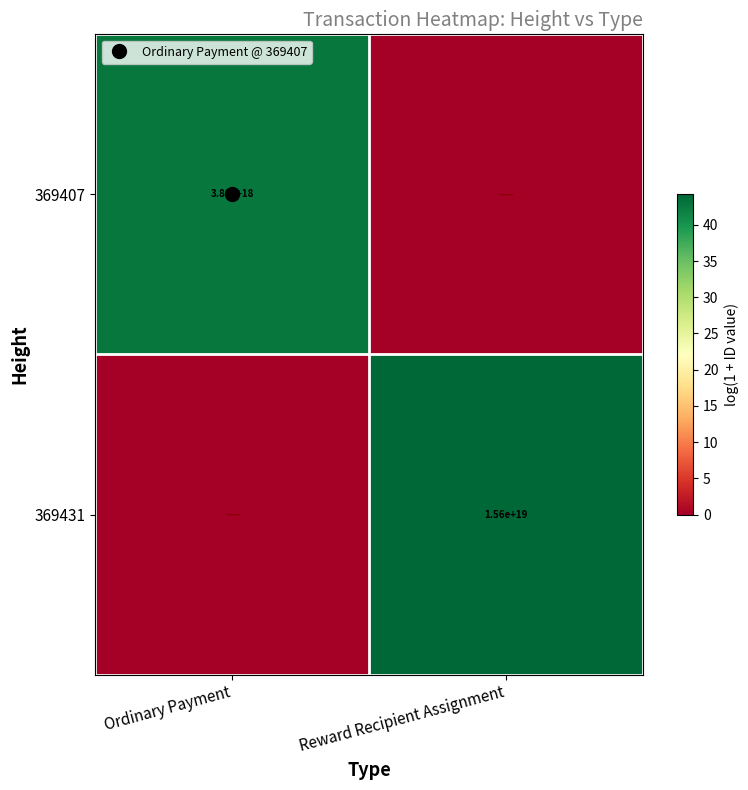

Which series has the largest total across all categories?

369431